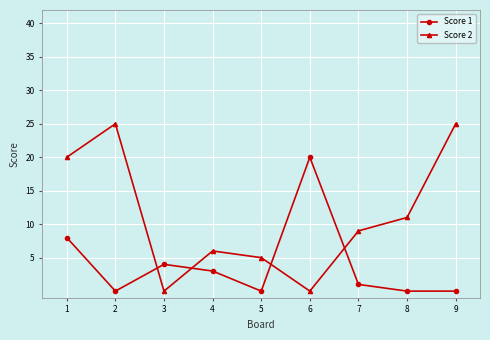

Rank the series at 7 from lowest to highest value.

Score 1, Score 2